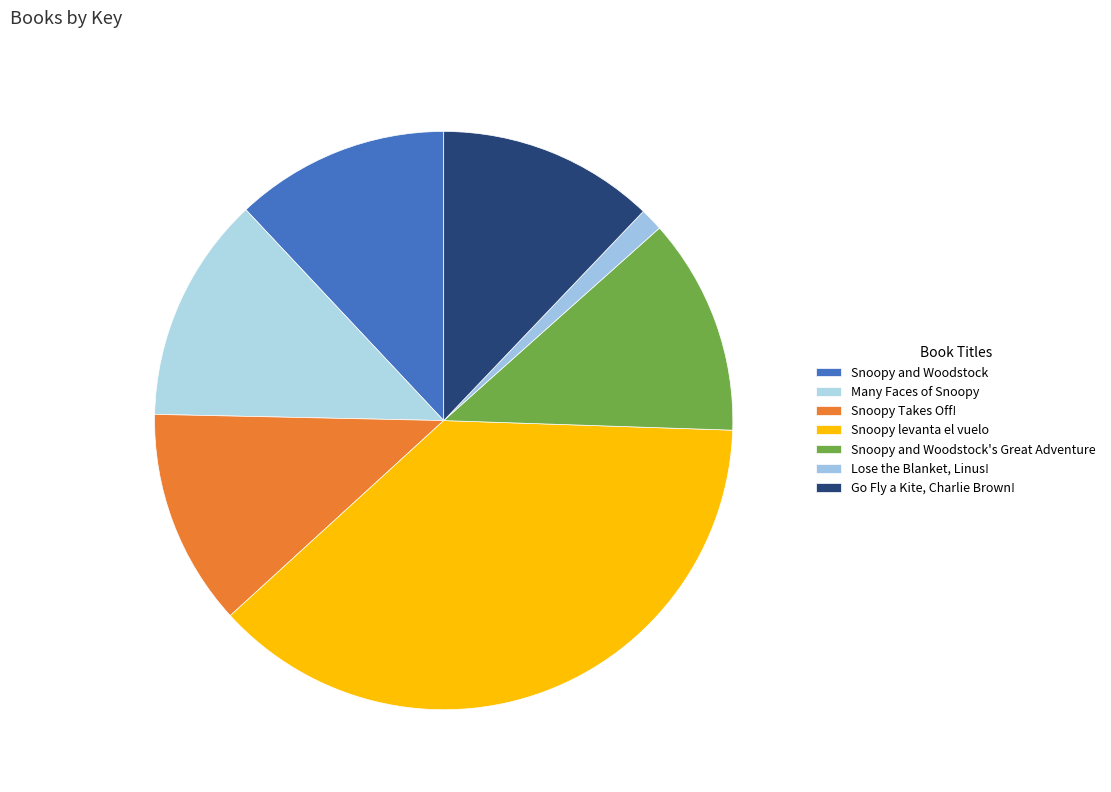

Is it true that Snoopy levanta el vuelo is 38% of the pie?

True